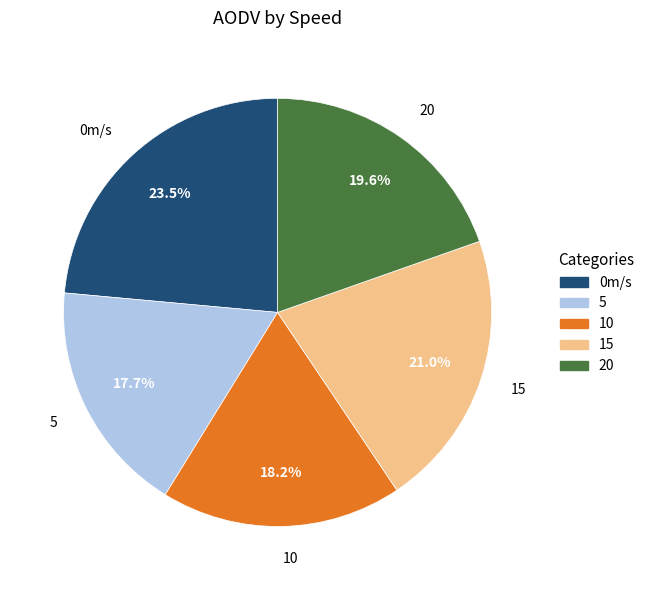

Rank the categories by value from highest to lowest.

0m/s, 15, 20, 10, 5